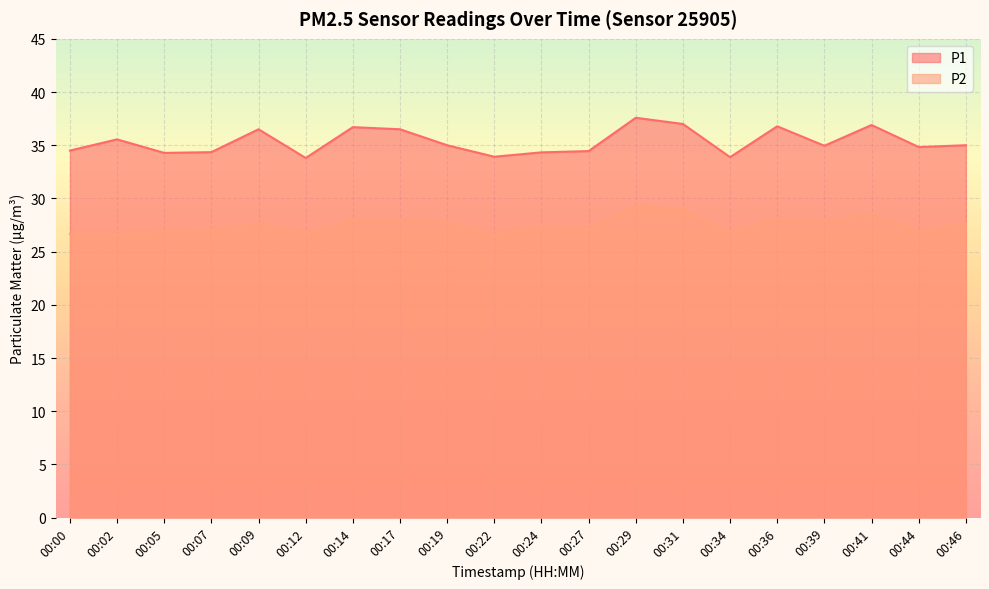

Rank the categories by P2 value from lowest to highest.

00:22, 00:02, 00:00, 00:12, 00:34, 00:44, 00:05, 00:07, 00:27, 00:24, 00:09, 00:46, 00:19, 00:39, 00:14, 00:17, 00:36, 00:41, 00:31, 00:29